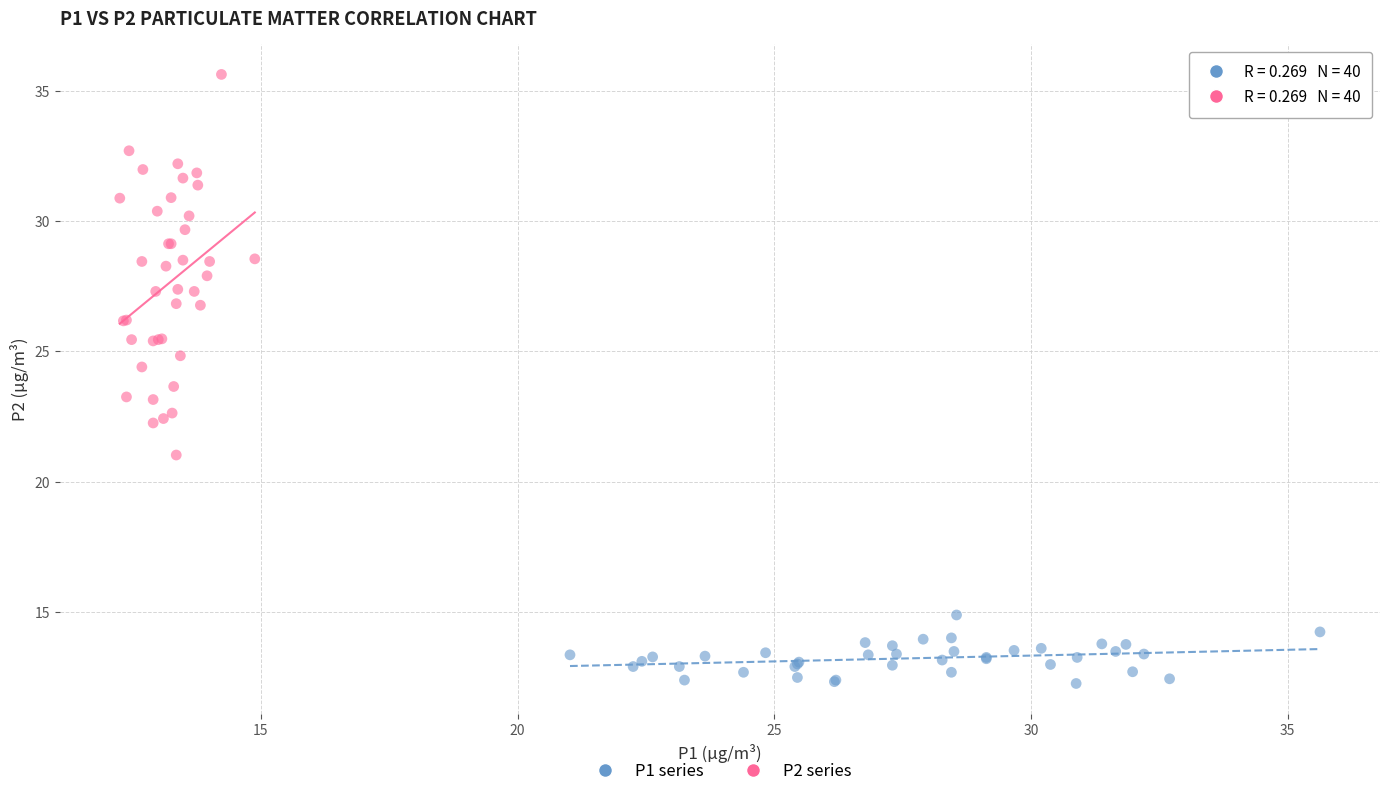

Which series has the largest Y range (max minus min)?

P2 series